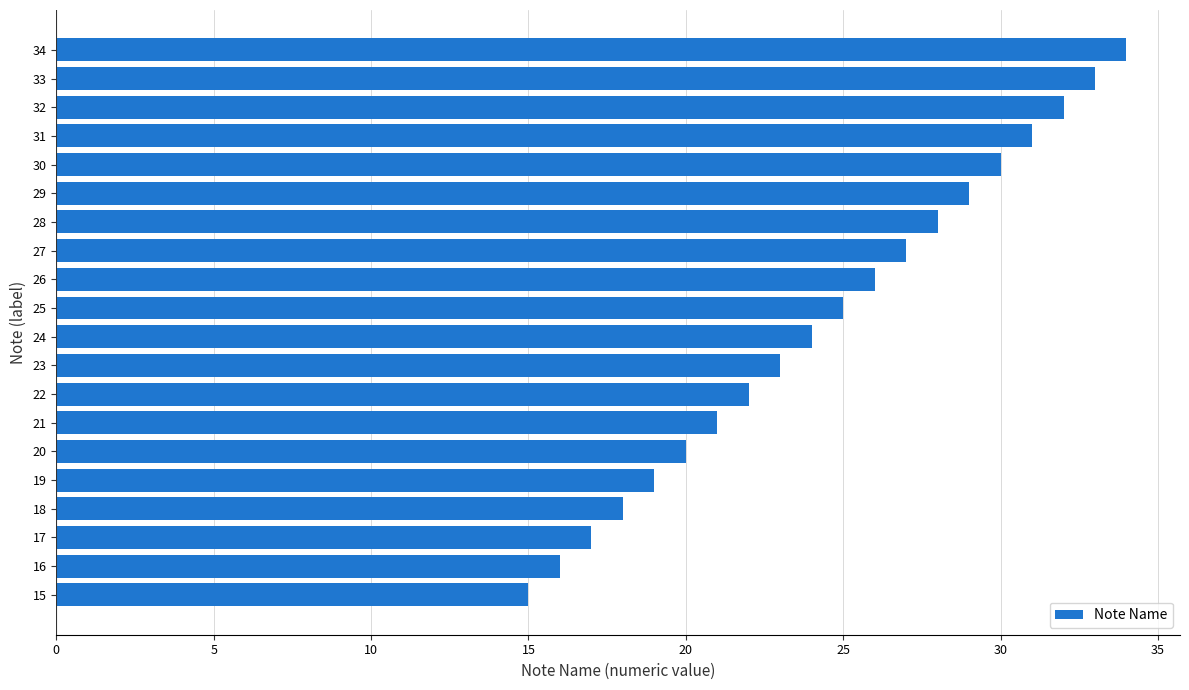

List the labels in order of value, smallest first.

15, 16, 17, 18, 19, 20, 21, 22, 23, 24, 25, 26, 27, 28, 29, 30, 31, 32, 33, 34